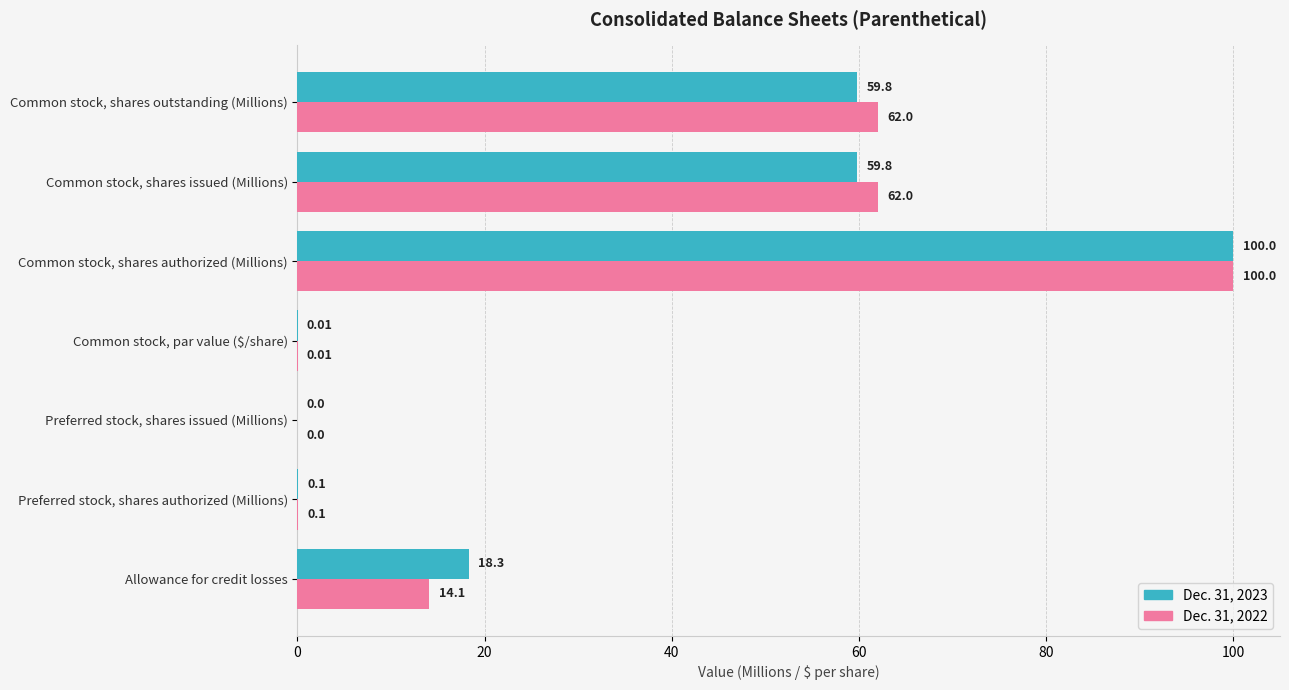

Which series changed the most between Common stock, shares authorized (Millions) and Common stock, shares issued (Millions)?

Dec. 31, 2023